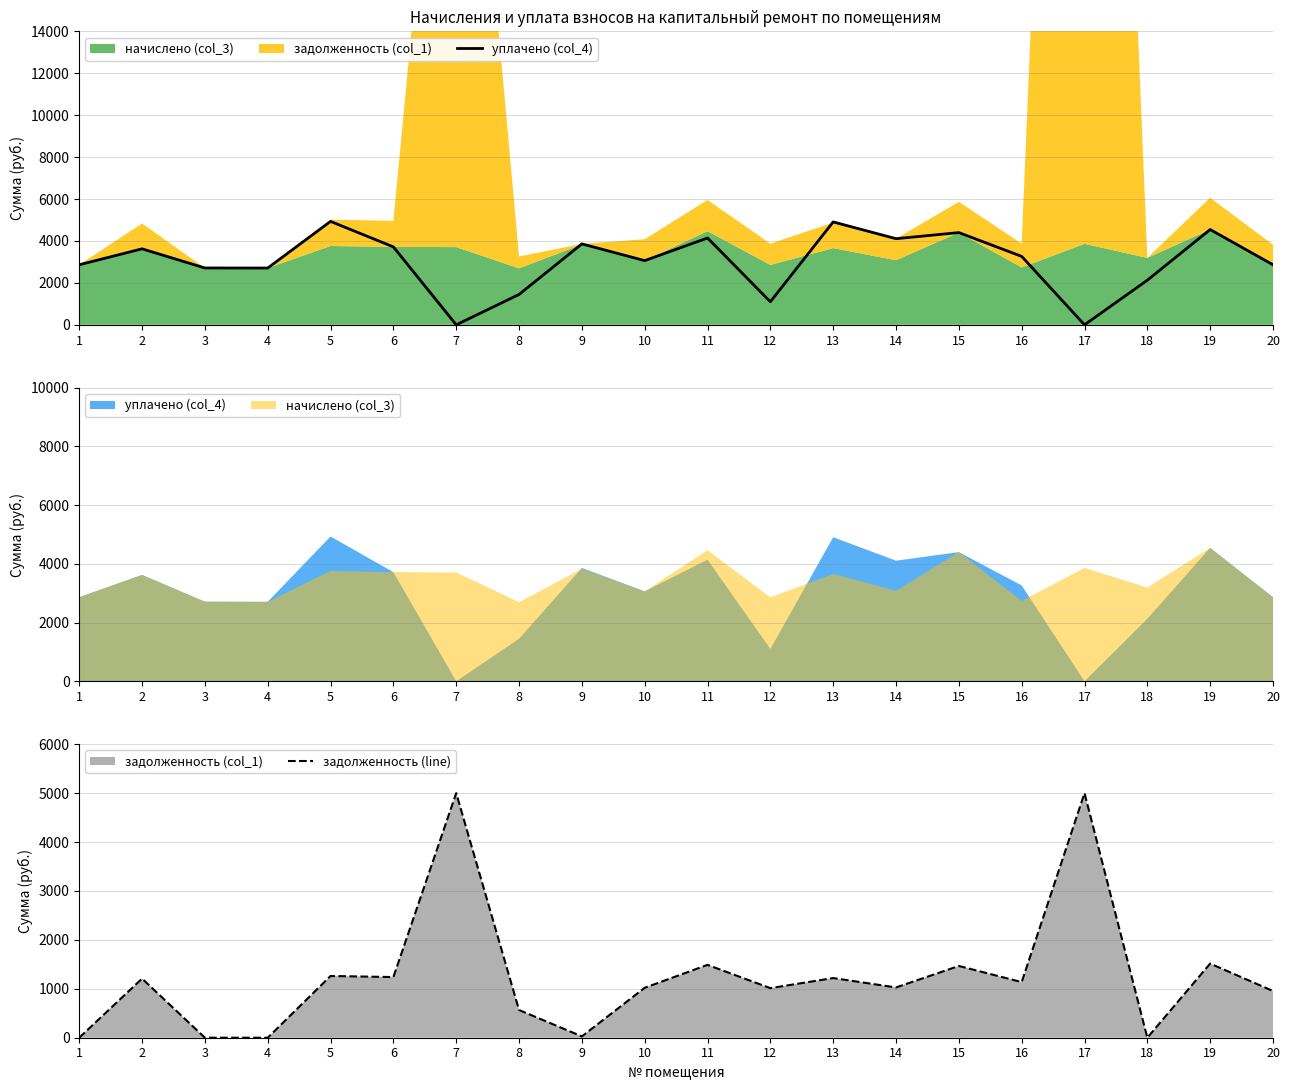

Between 8 and 10, which series saw the biggest shift?

уплачено (col_4)